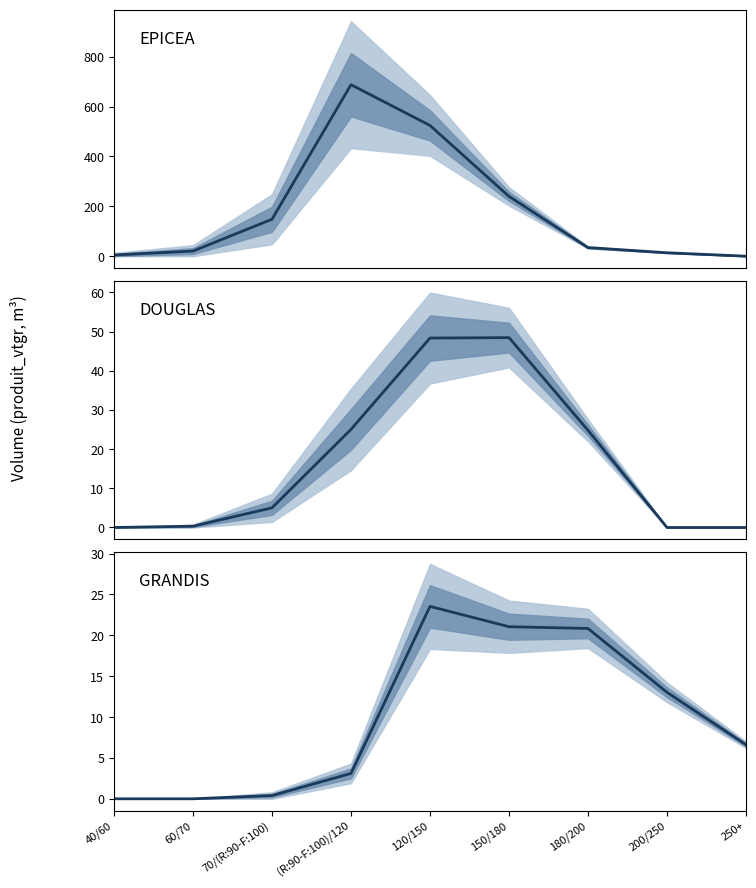

At how many categories does at least one series exceed 410?

2